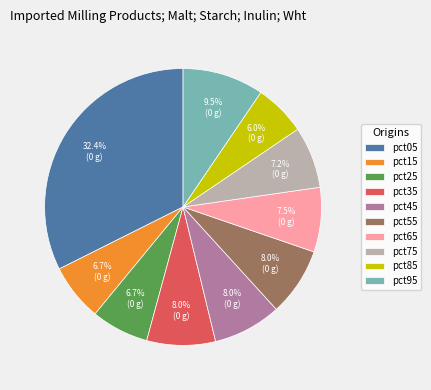

Do pct25 and pct55 together represent more than half of the pie?

No